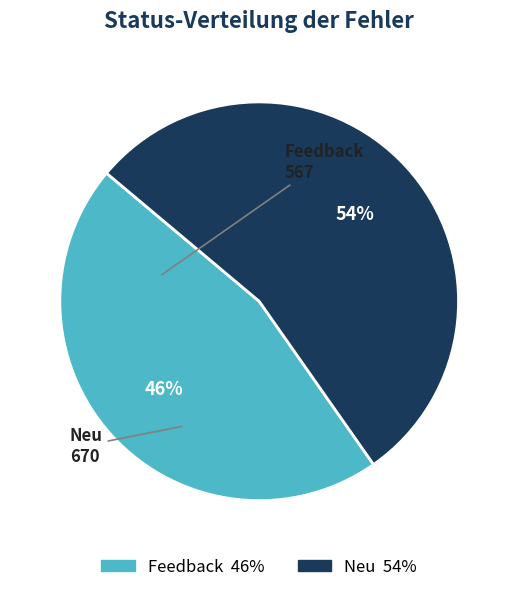

To the nearest percent, what percentage of the pie is Neu?

54%